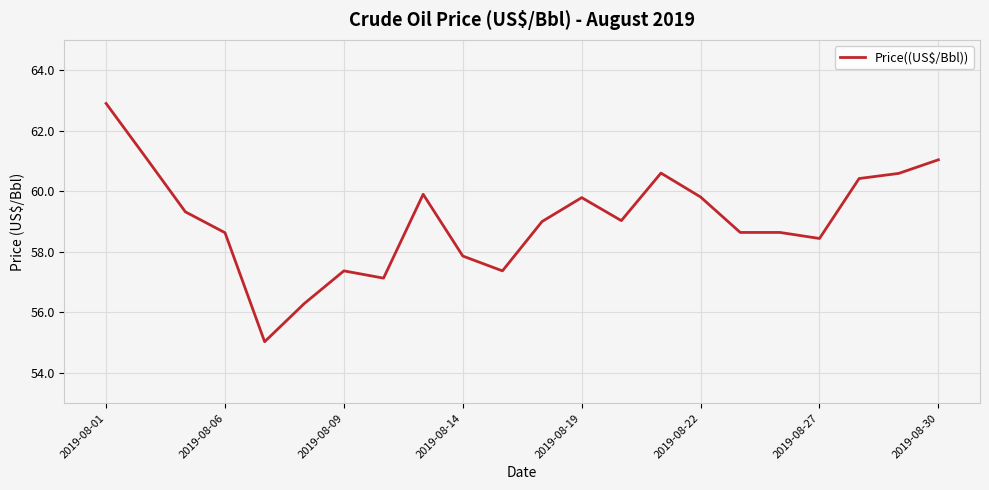

What is the sum of all values?

1298.9